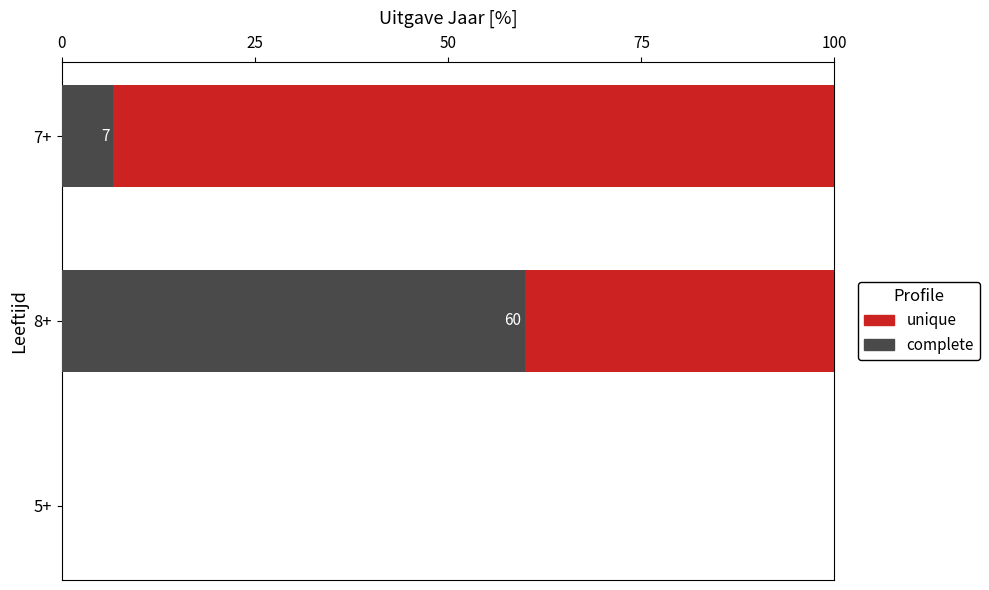

True or false: complete has a value of 6.7 at 7+.

True